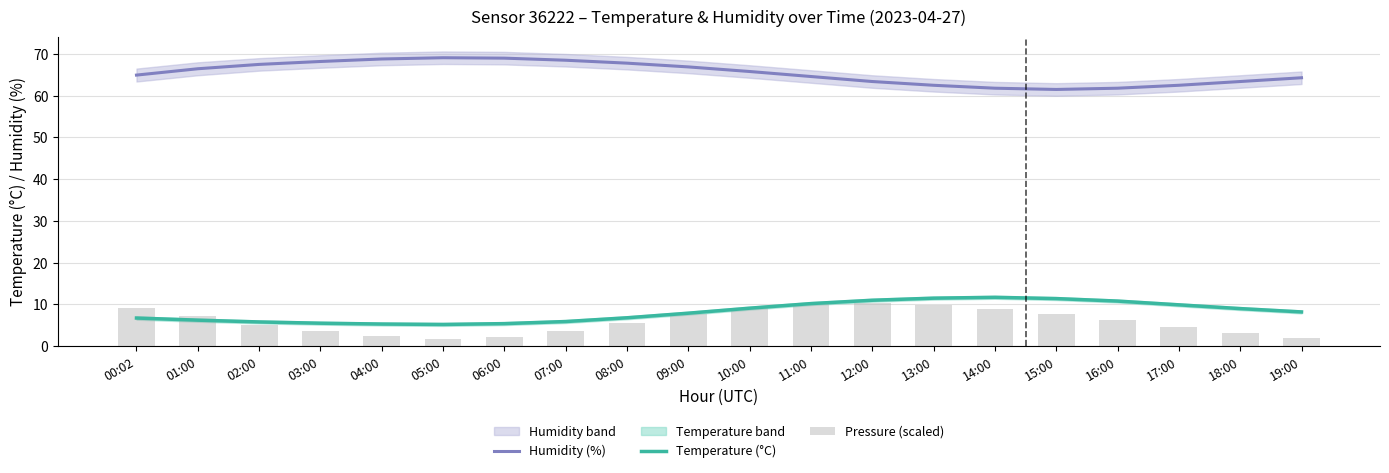

What is the label of the 11th bar from the right?

09:00